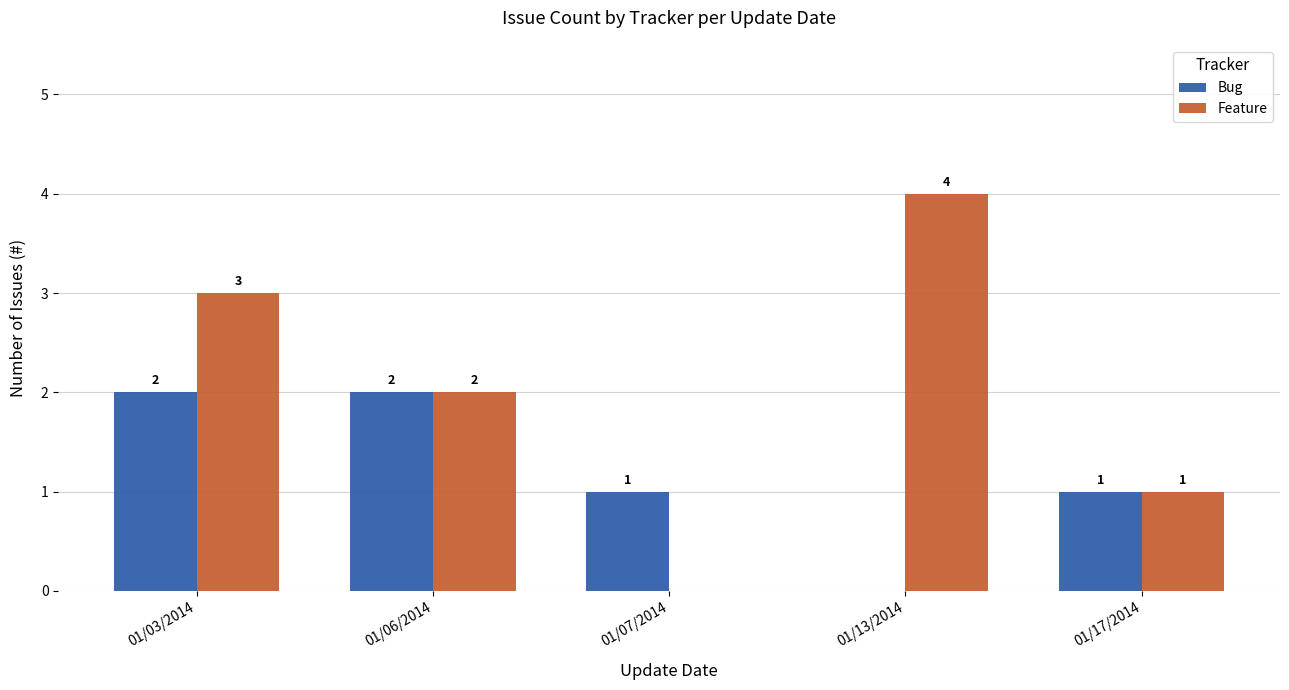

At which label does Bug first exceed 1?

01/03/2014